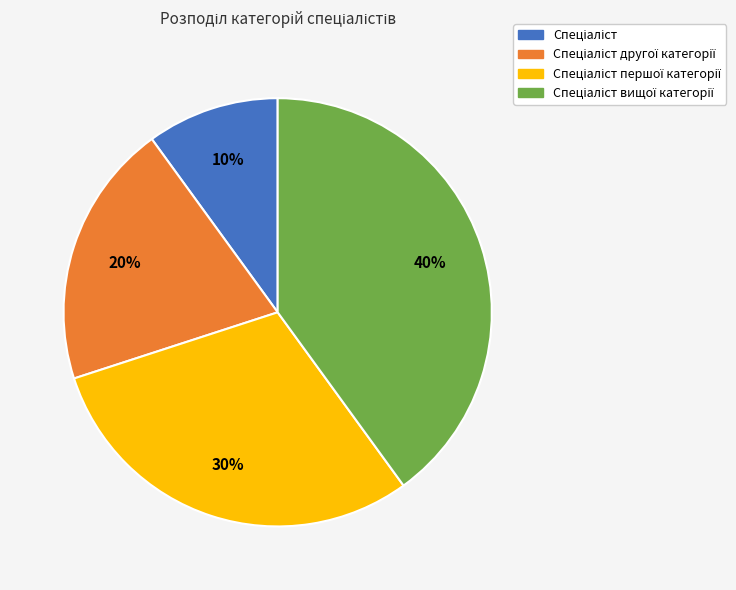

Does any single category account for the majority?

No